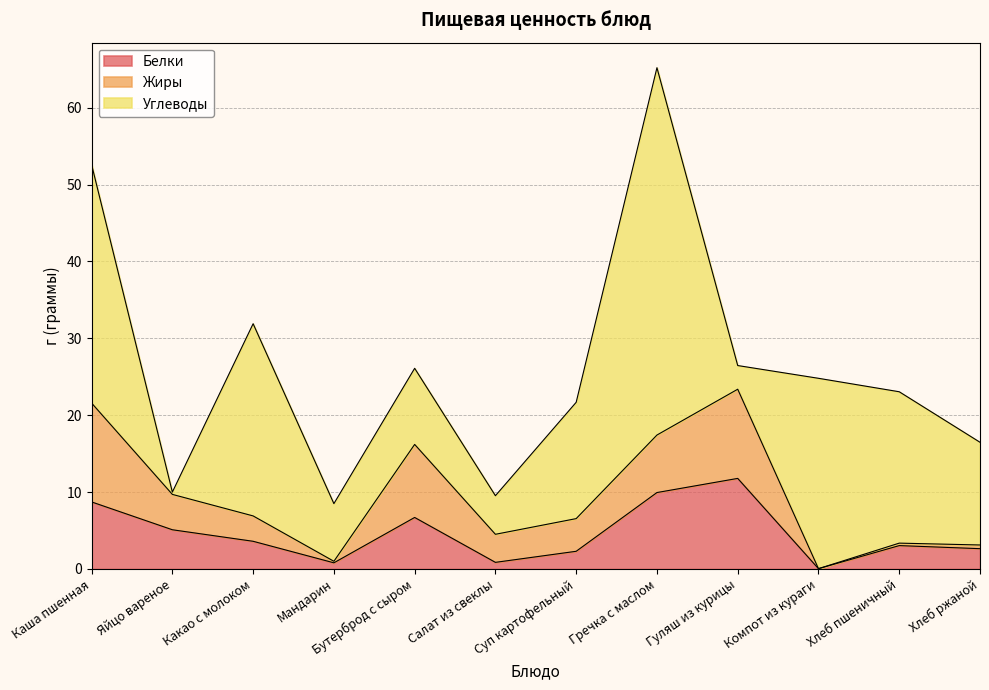

How many data points in Углеводы are less than 15?

6